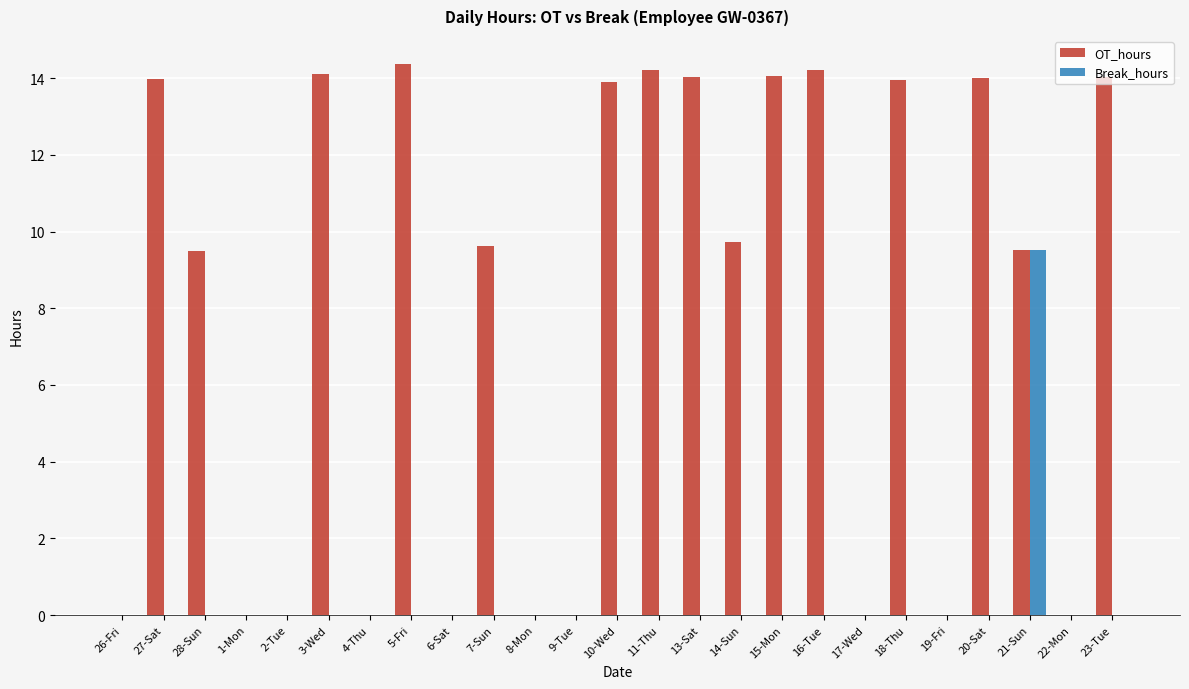

Are the bars horizontal?

No